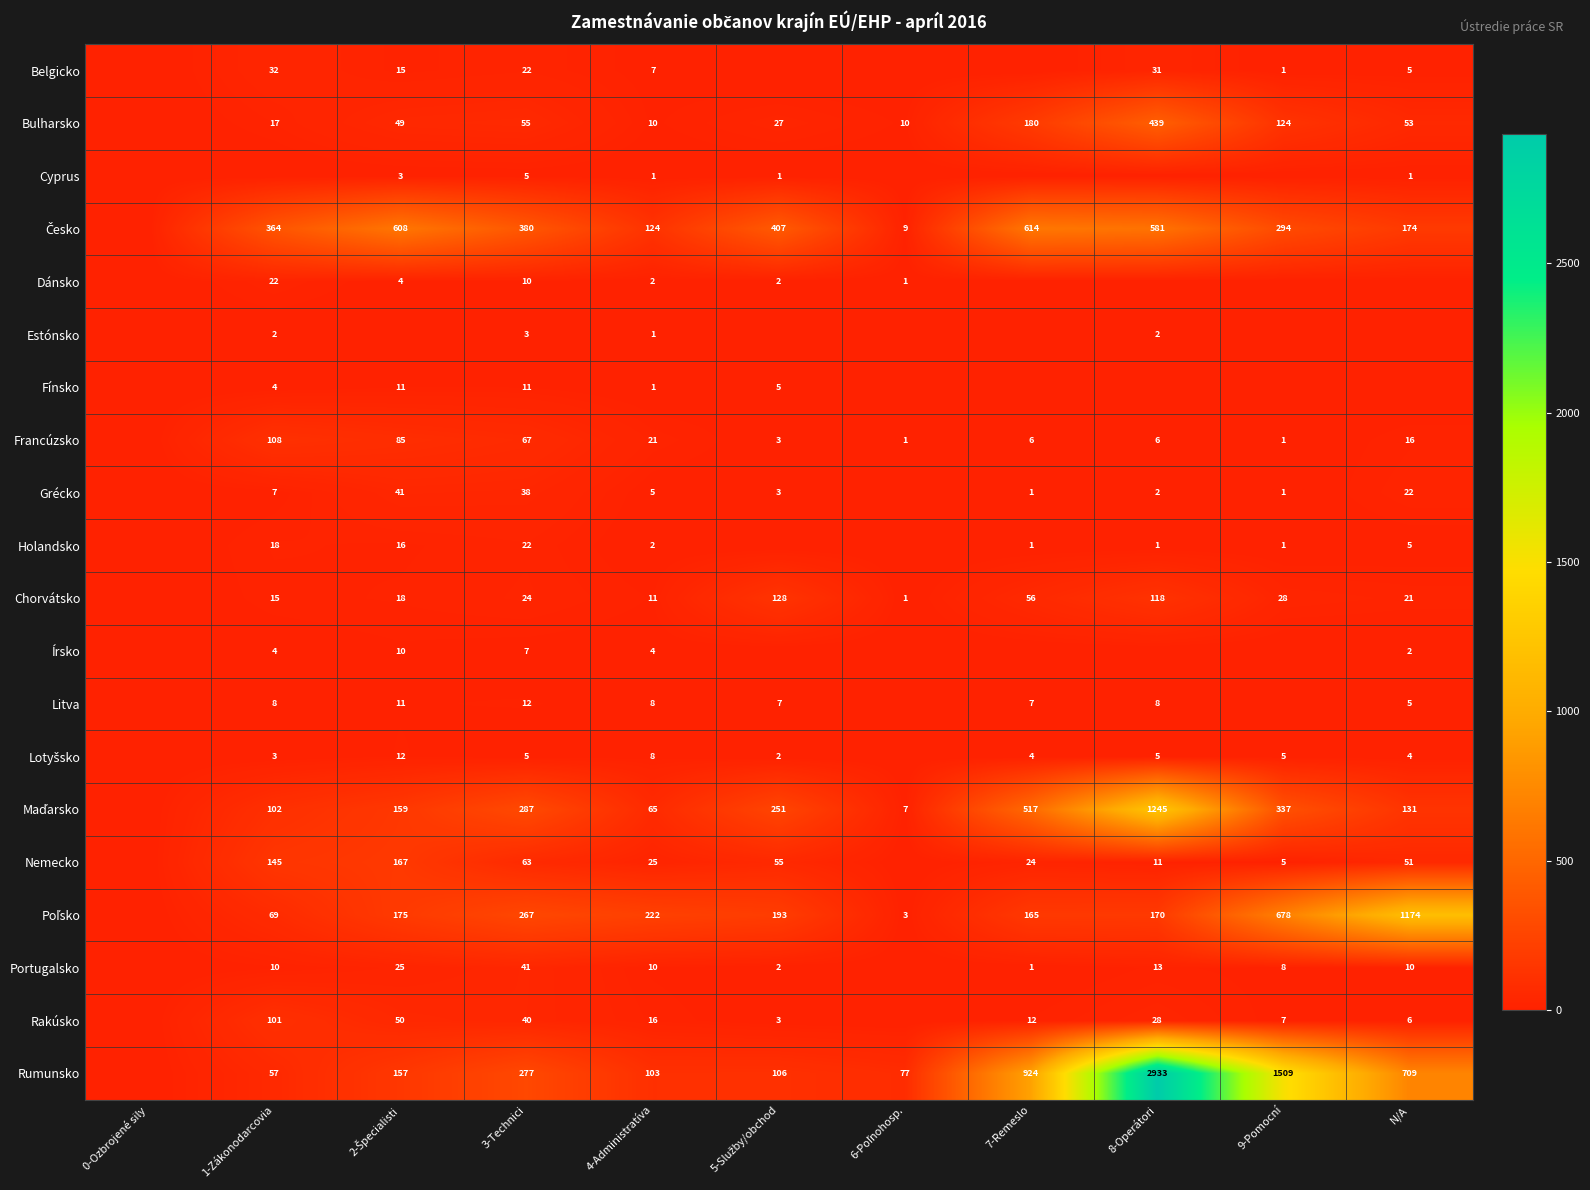

True or false: Rumunsko has a value of 447 at 3-Technici.

False